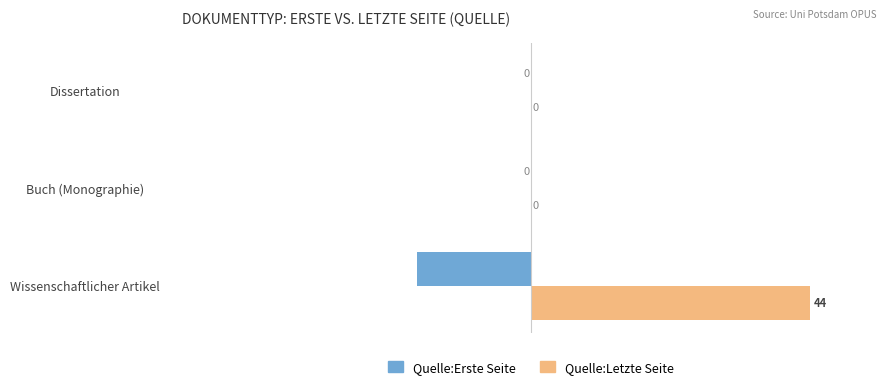

How many series are shown in this chart?

2